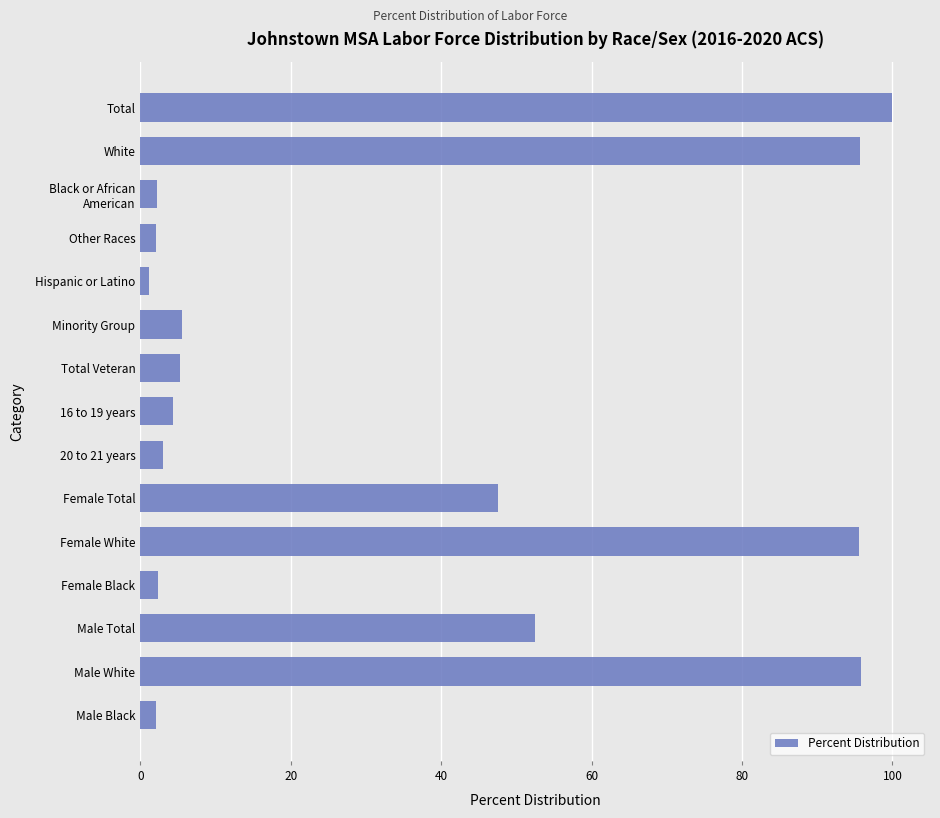

At which category does the chart reach its peak across all series?

Total